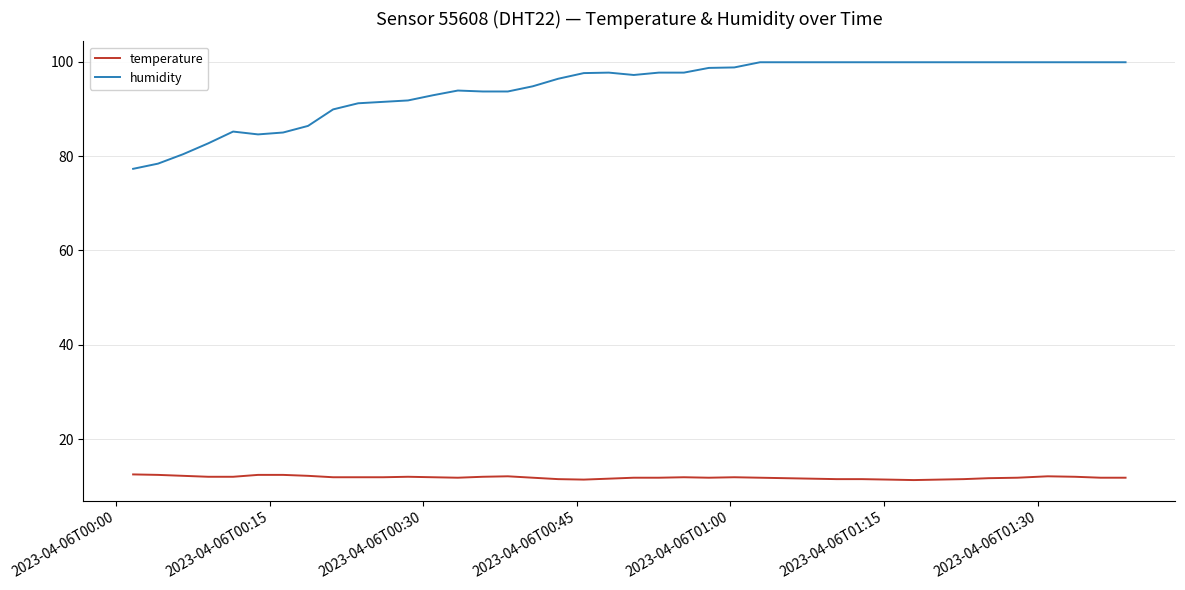

What is the greatest value displayed?

99.9